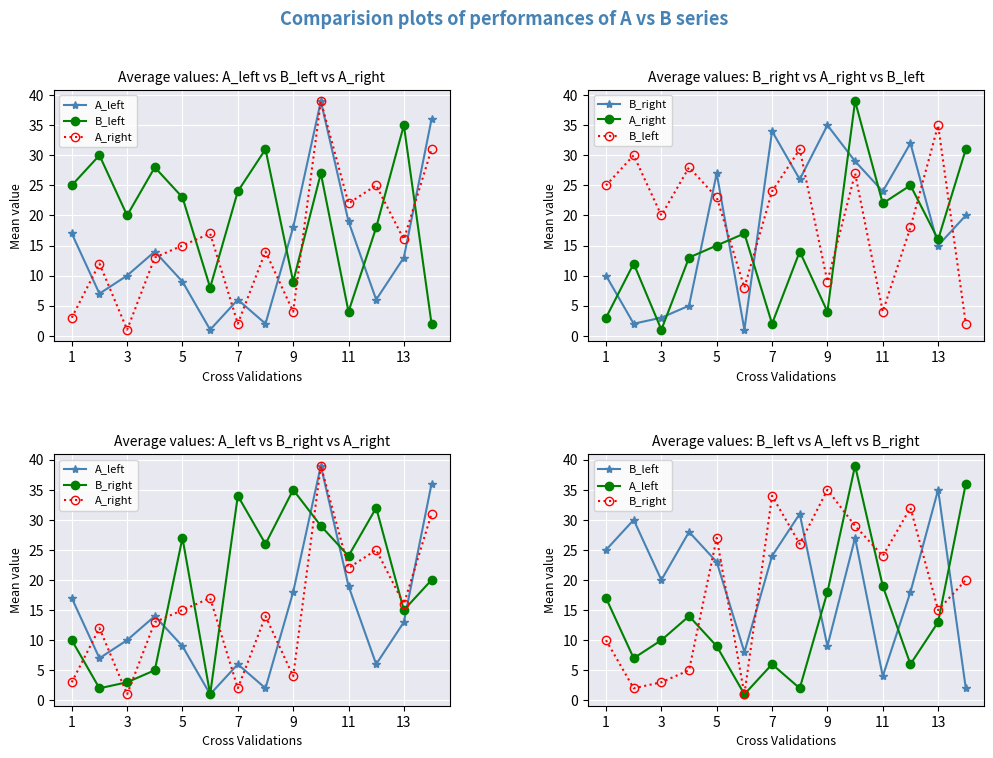

In B_left, how many points are higher than both neighbors (excluding endpoints)?

5